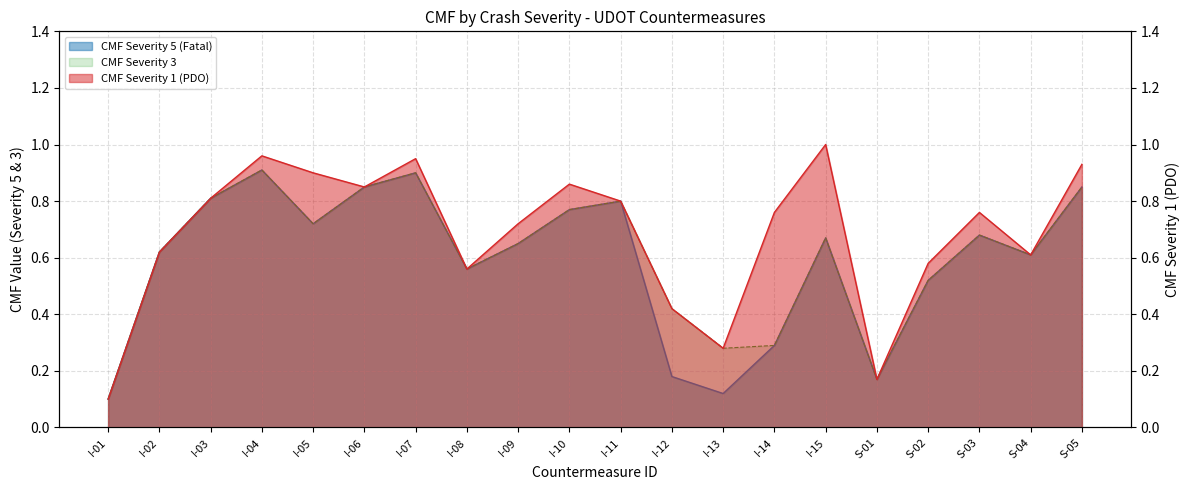

At which category is the sum across all series the highest?

I-04